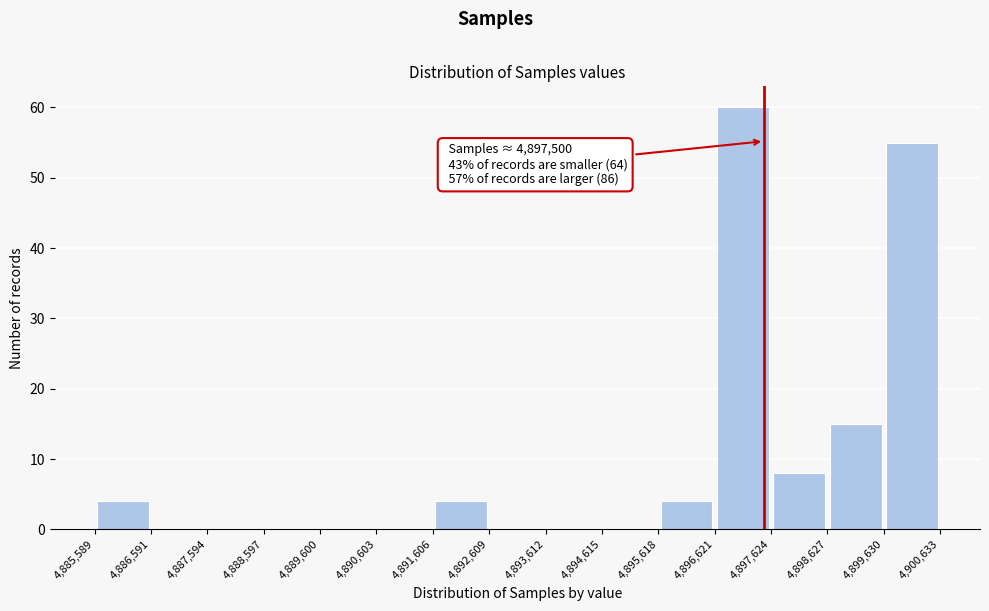

Which range on the x-axis has the tallest bar?

4,896,621 to 4,897,624